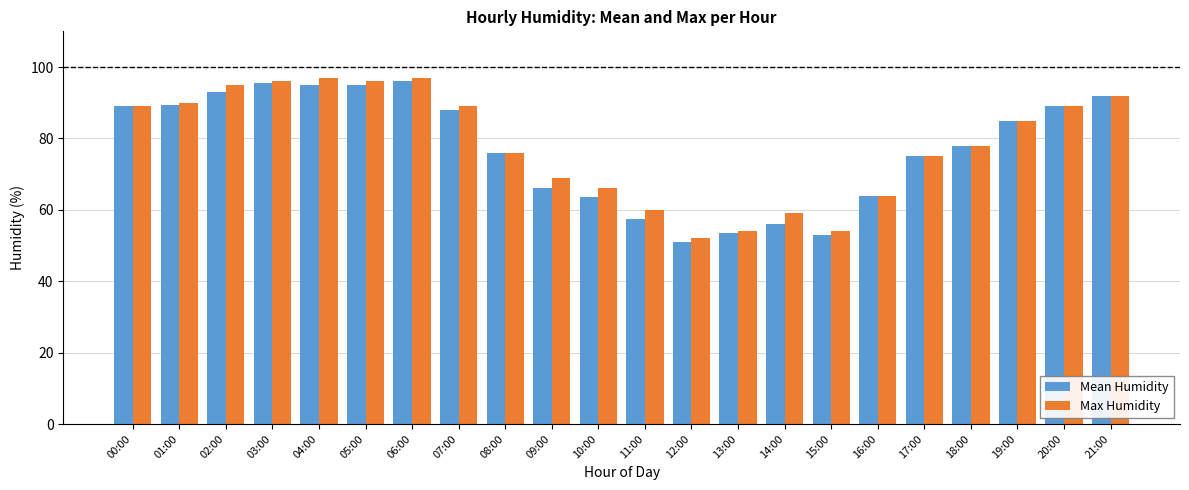

What is the difference between the maximum and second lowest values in the Mean Humidity series?

43.0